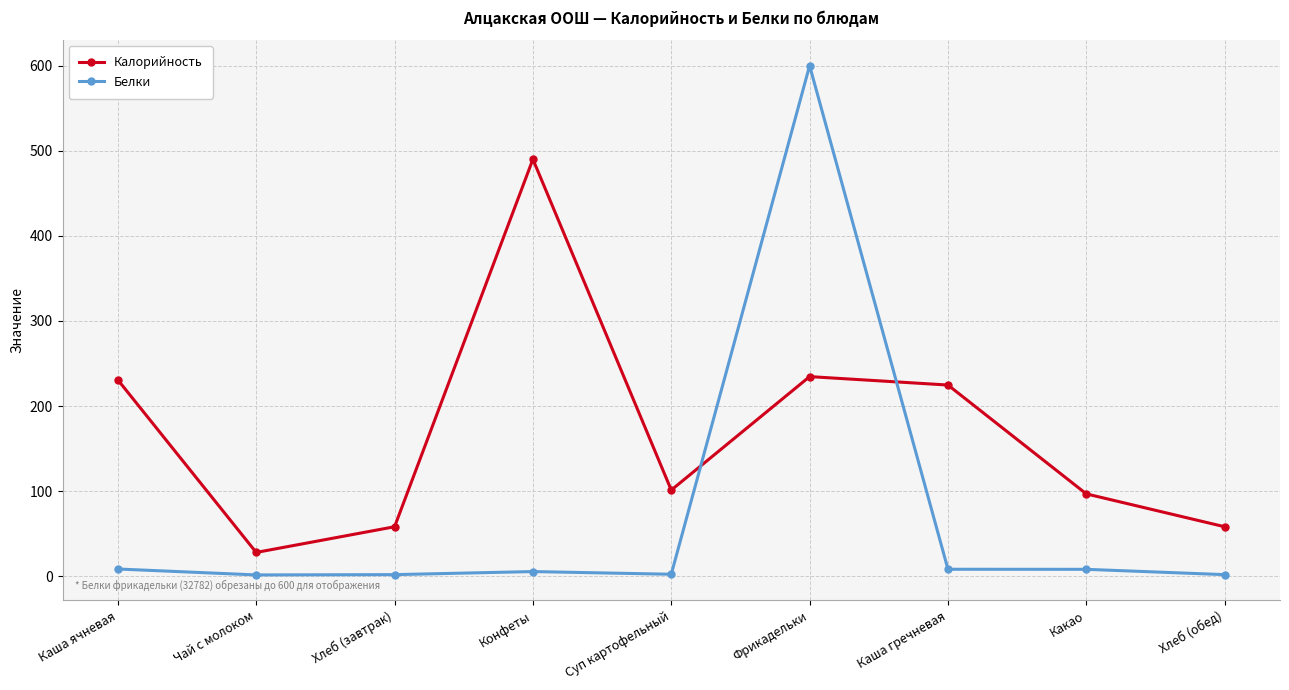

How many series are shown in this chart?

2